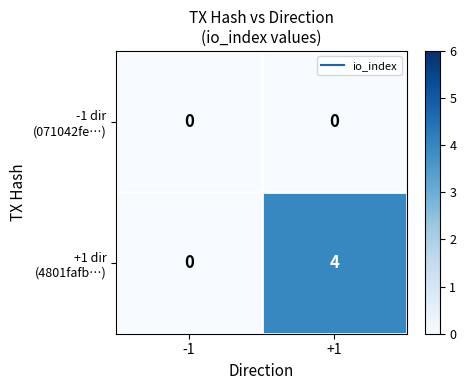

How many distinct data groups are displayed?

2